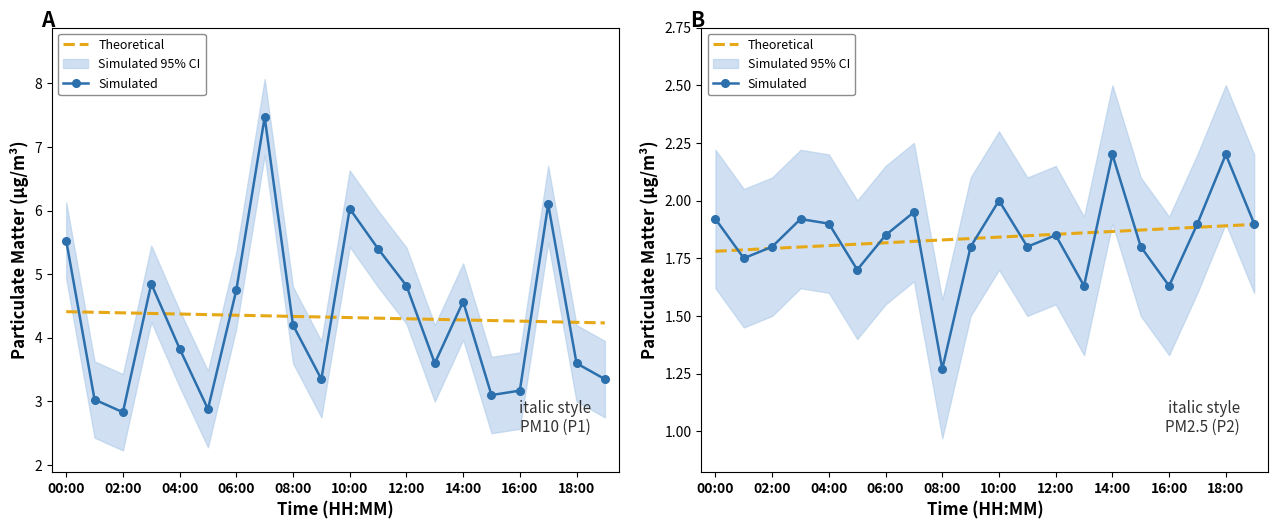

Reading left to right, transcribe all the data shown in this chart.

P1: 5.5	3.0	2.8	4.8	3.8	2.9	4.8	7.5	4.2	3.4	6.0	5.4	4.8	3.6	4.6	3.1	3.2	6.1	3.6	3.4
P2: 1.9	1.8	1.8	1.9	1.9	1.7	1.9	1.9	1.3	1.8	2.0	1.8	1.9	1.6	2.2	1.8	1.6	1.9	2.2	1.9